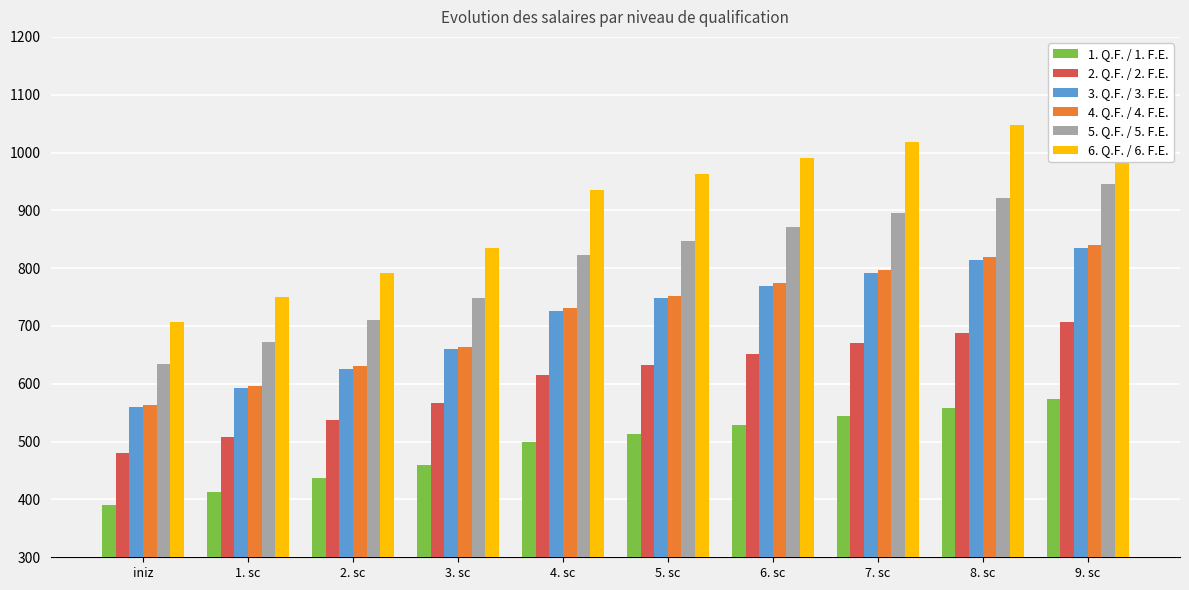

Where does the 5. Q.F. / 5. F.E. series first go above 846?

5. sc